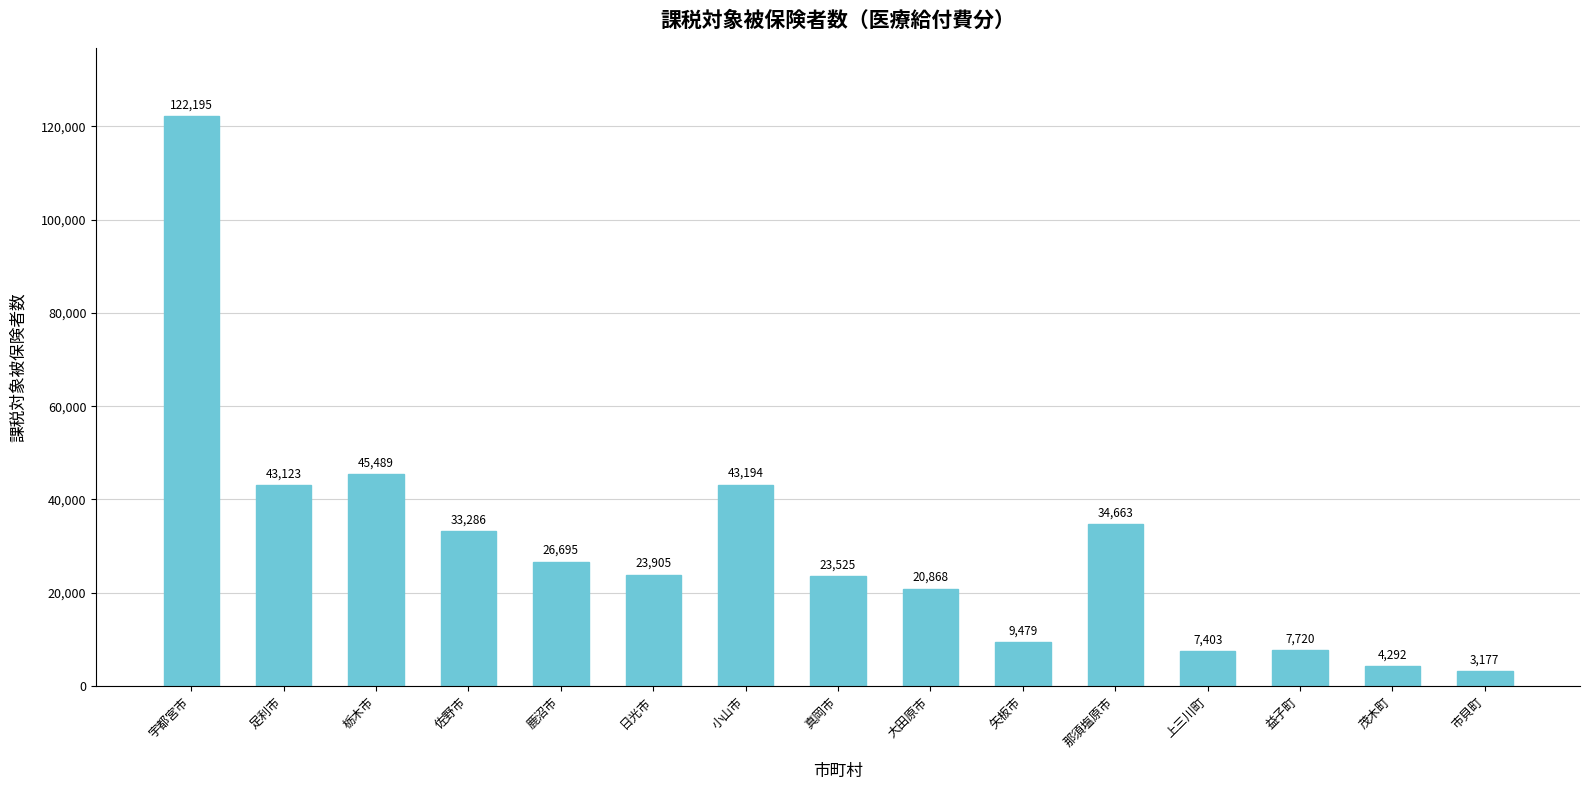

Count the number of categories in the chart.

15